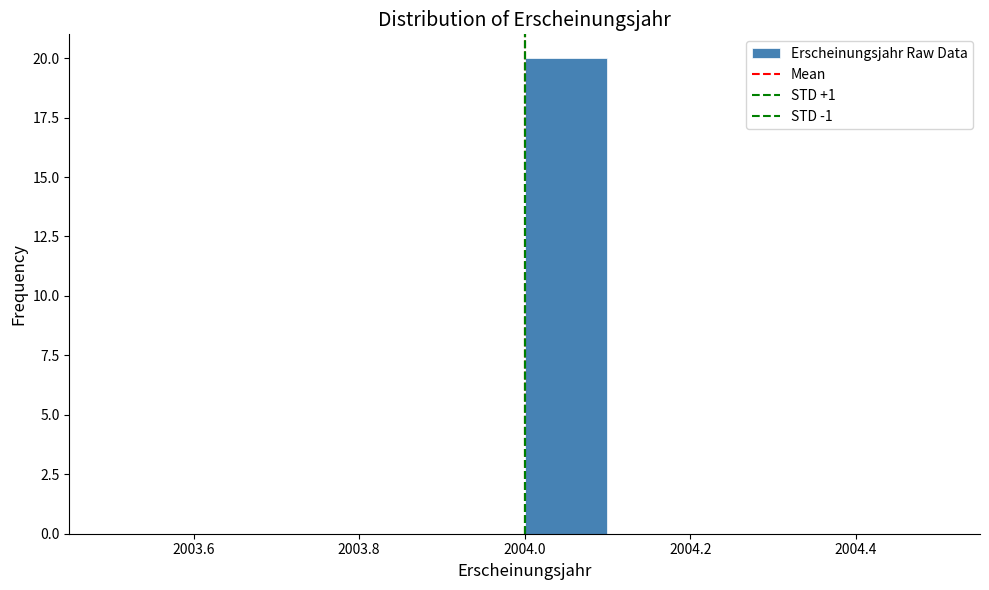

What is the height of the bar covering 2004.0 to 2004.1 on the x-axis? The values are not printed on the chart, so give them approximately, as read against the axis.

20